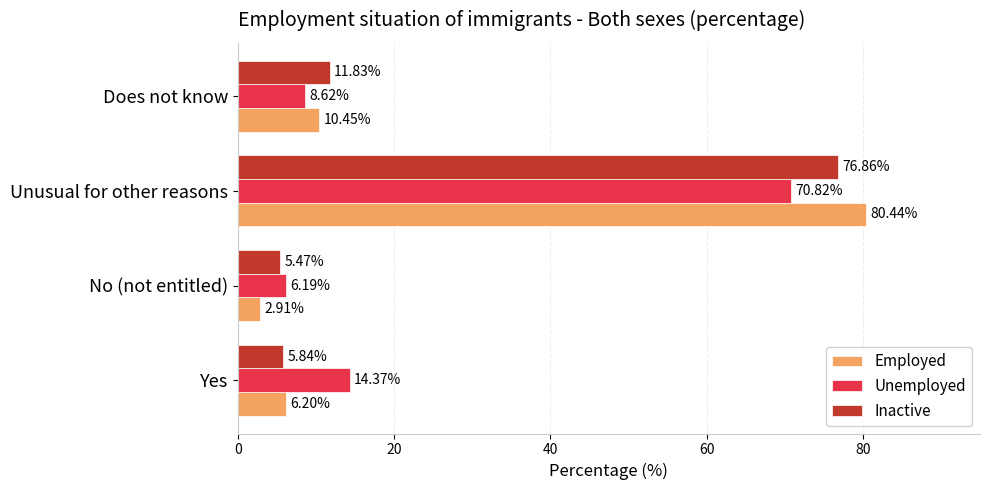

Which category has the lowest value in the Employed series?

No (not entitled)